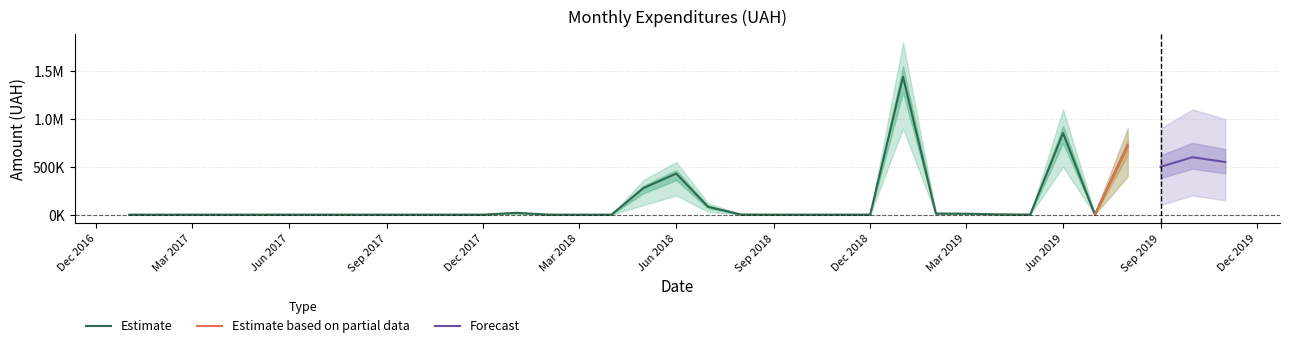

True or false: Estimate (upper) and Estimate (center) cross at least once.

False